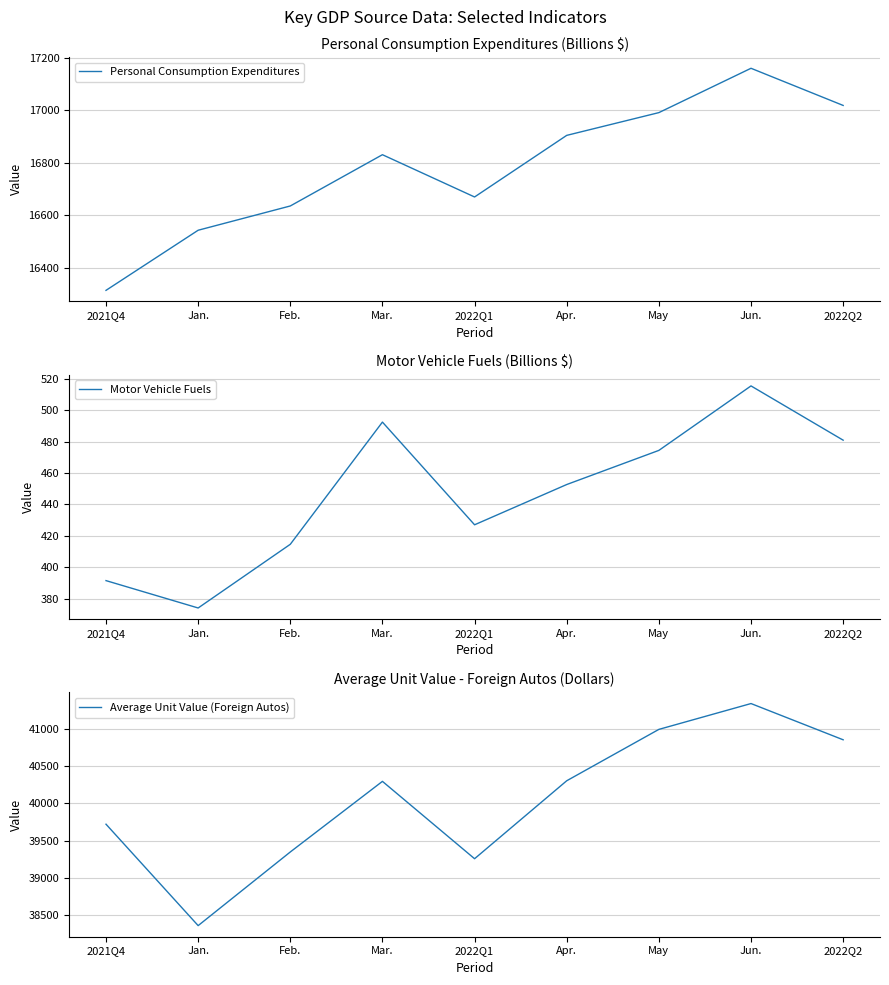

The Average Unit Value (Foreign Autos) series shows 40298.0 at Mar.. True or false?

True